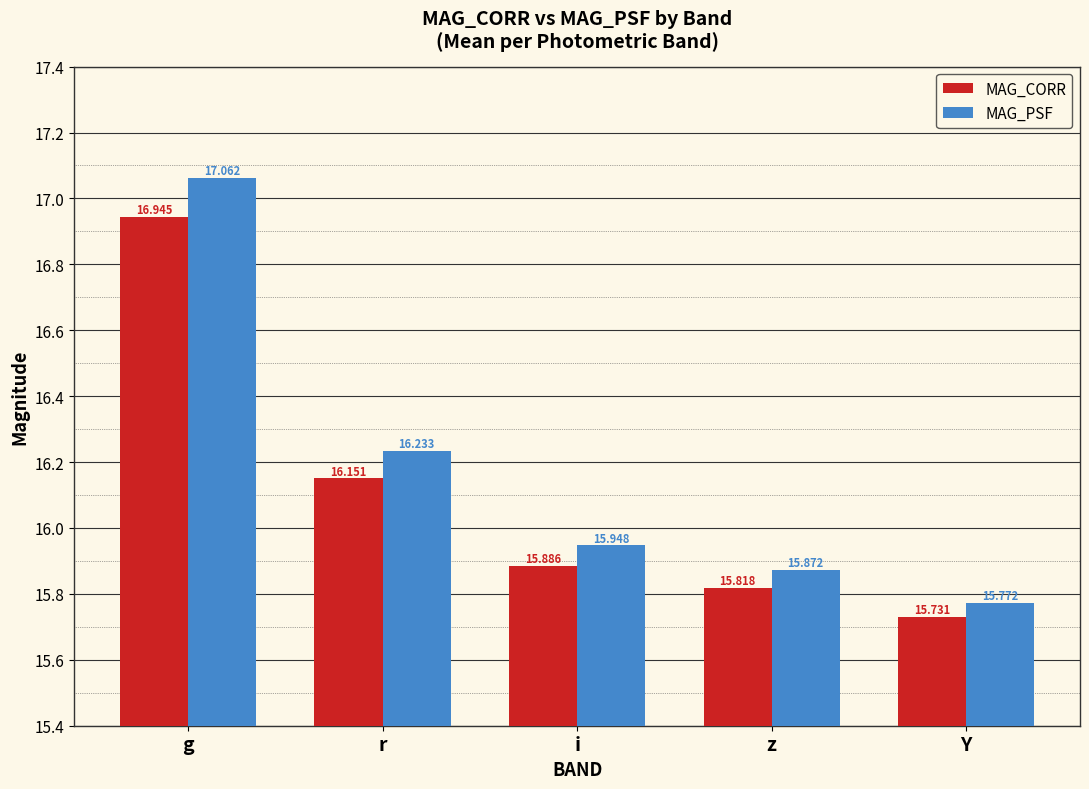

How many bars are there in each group?

2